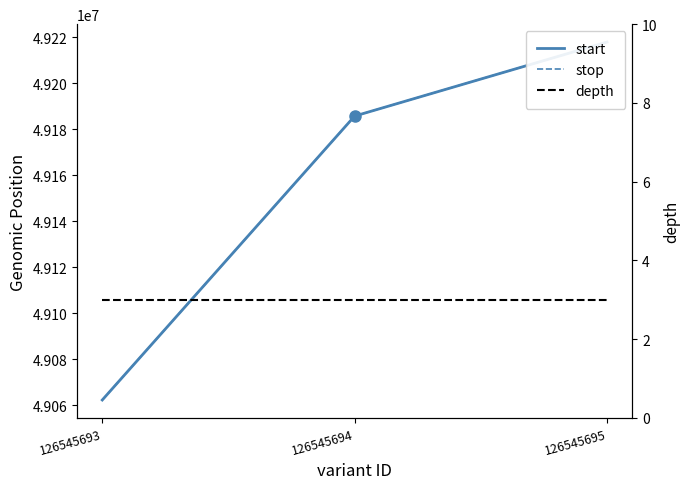

Which series changed the most between 126545694 and 126545695?

start